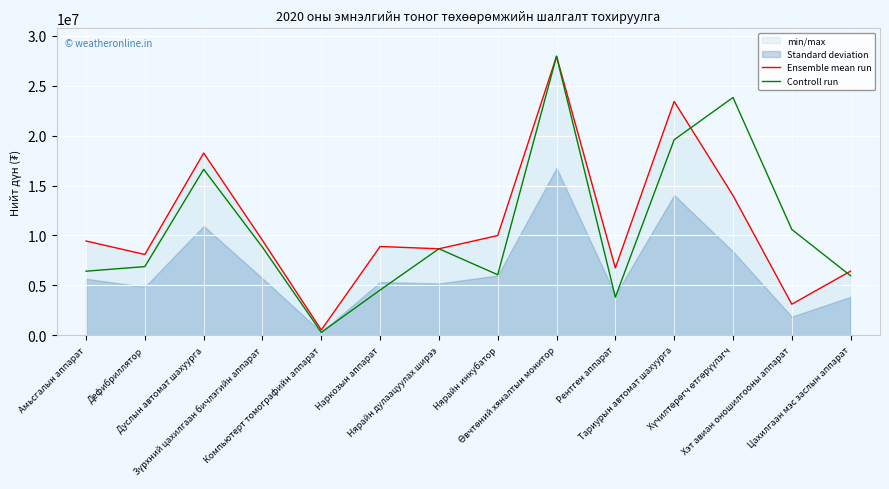

What is the sum of the Controll run values at Тариурын автомат шахуурга and Зүрхний цахилгаан бичлэгийн аппарат?

28407000